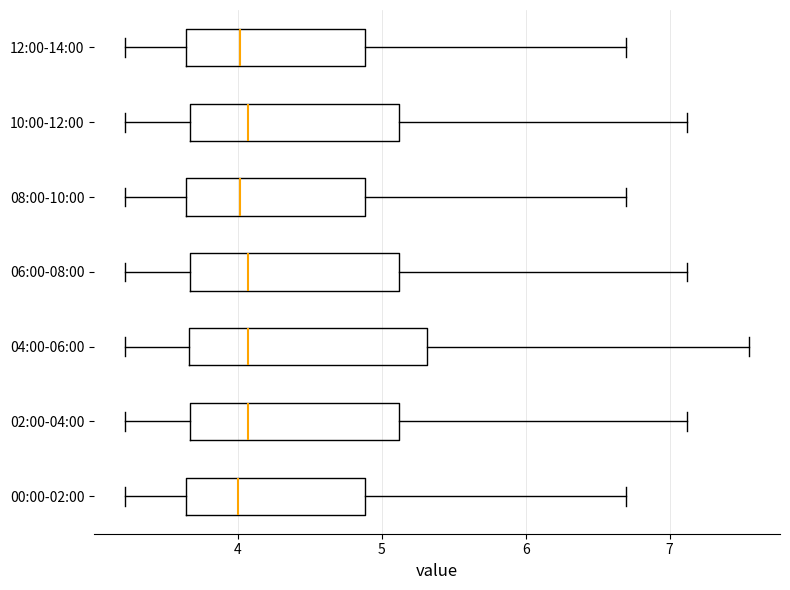

Which box is the widest, from its left edge to its right edge?

04:00-06:00